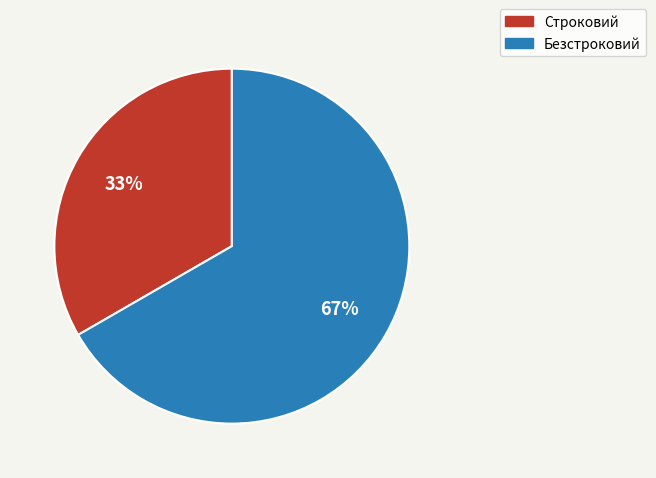

Which slice is the smallest?

Строковий